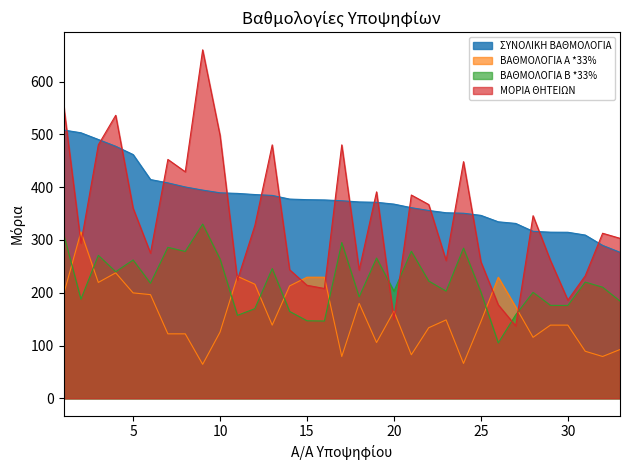

What are all the series names shown in the legend?

ΣΥΝΟΛΙΚΗ ΒΑΘΜΟΛΟΓΙΑ, ΒΑΘΜΟΛΟΓΙΑ Α *33%, ΒΑΘΜΟΛΟΓΙΑ Β *33%, ΜΟΡΙΑ ΘΗΤΕΙΩΝ